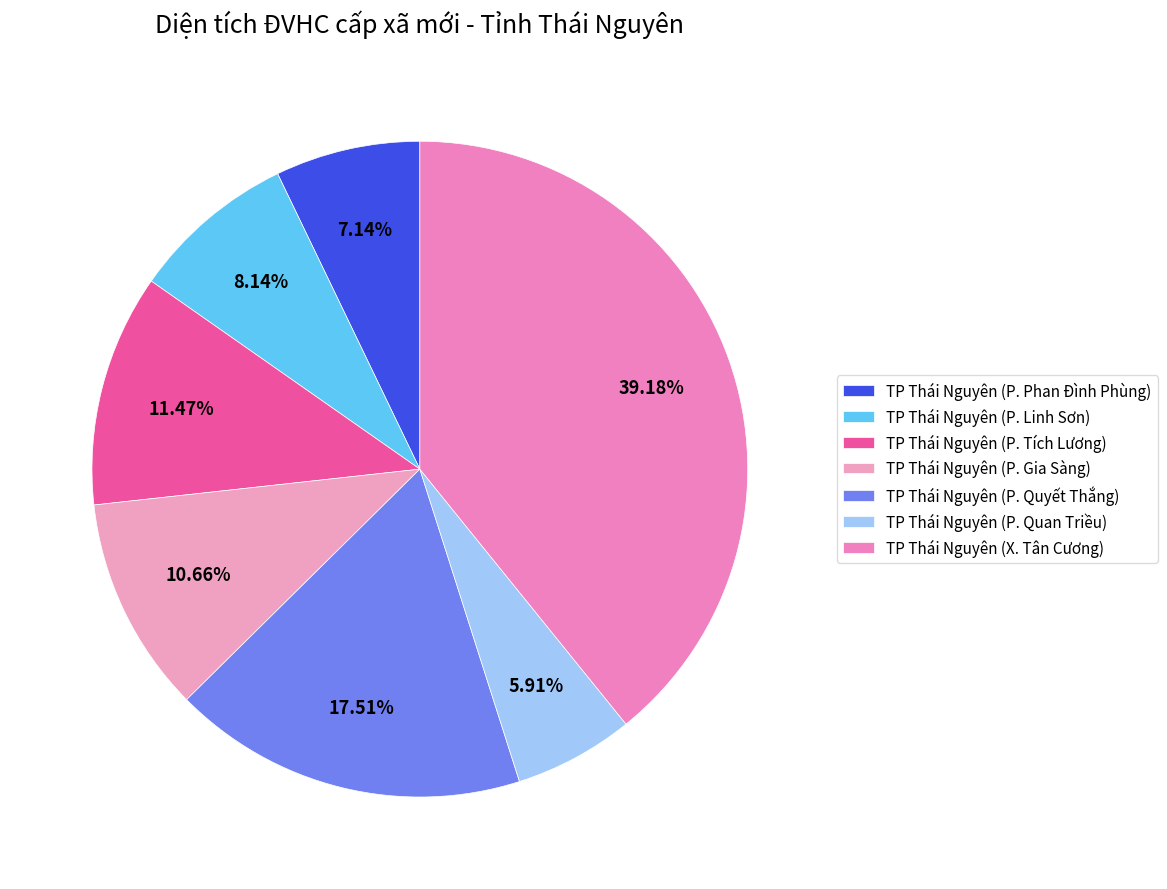

Count the number of slices in the pie.

7